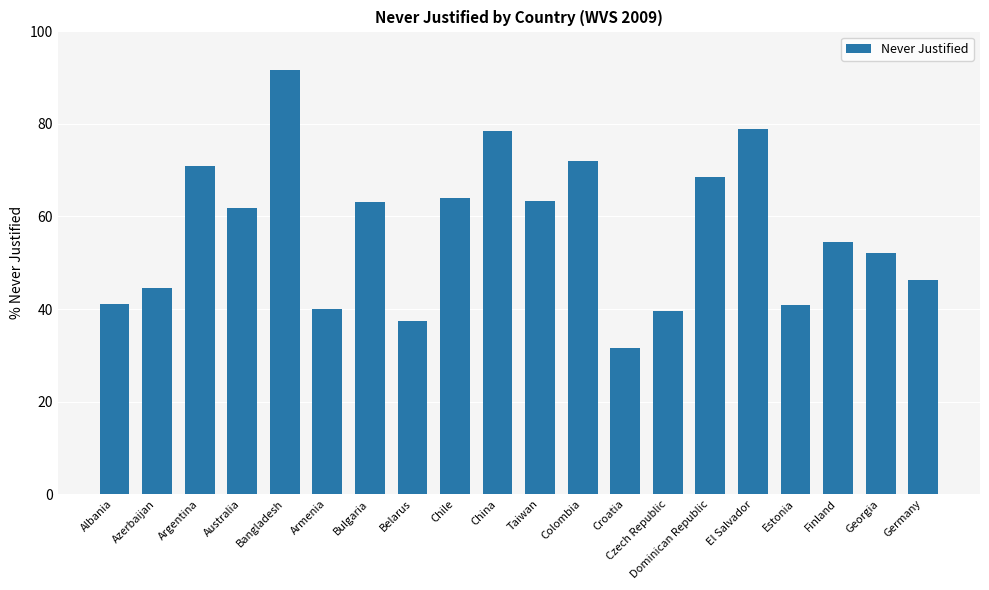

True or false: the data shows 20.9 at Armenia.

False